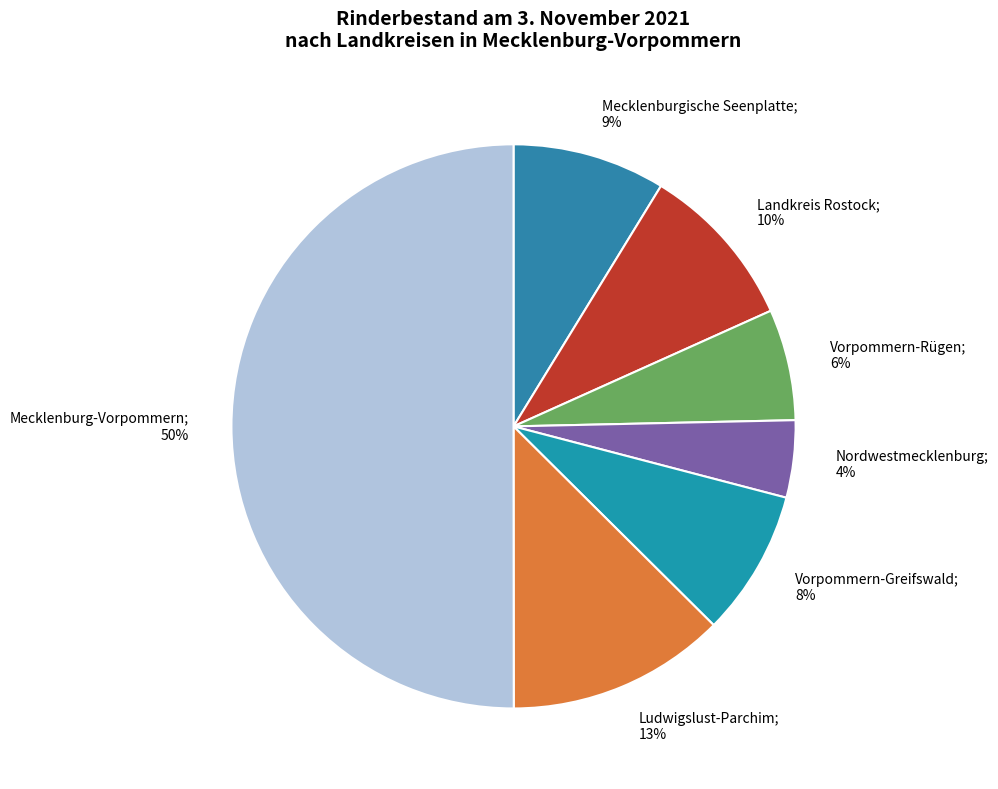

Count the number of slices in the pie.

7